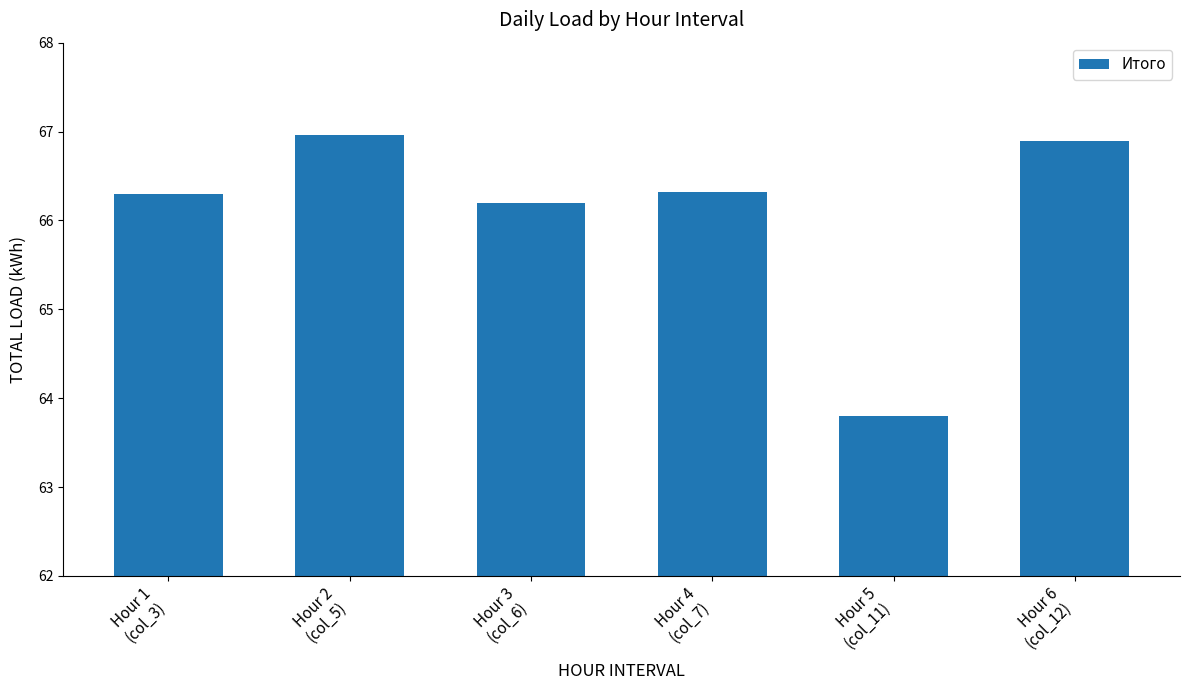

What is the maximum value shown in the chart?

67.0